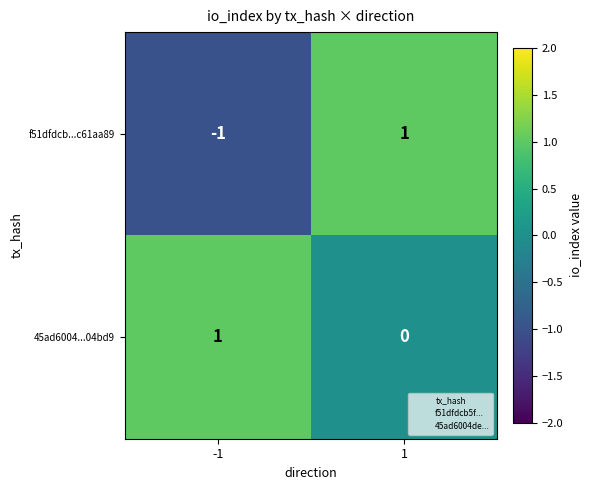

The f51dfdcb...c61aa89 series shows 1 at 1. True or false?

True